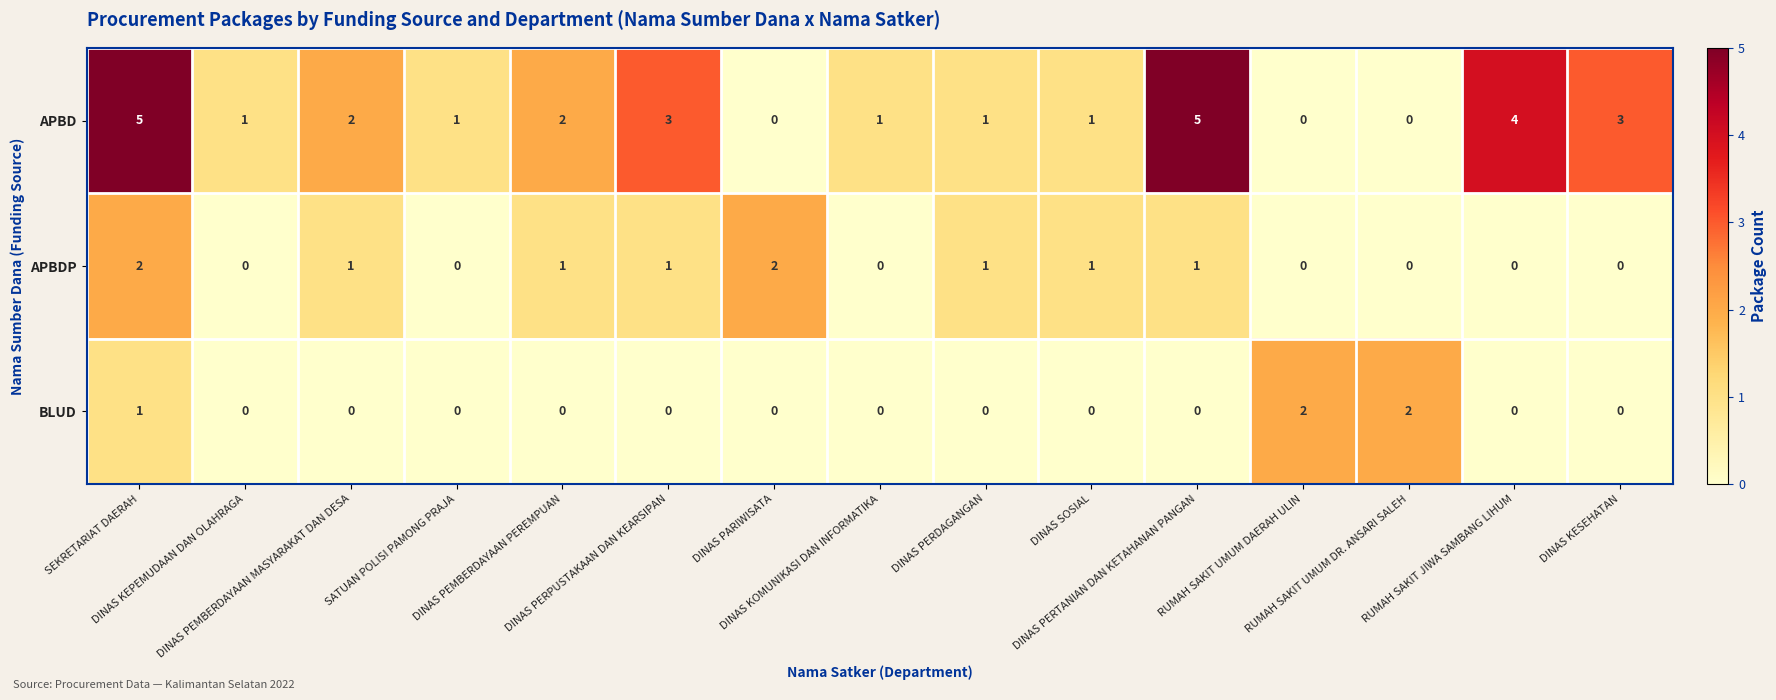

What is the total value across all series at SEKRETARIAT DAERAH?

8